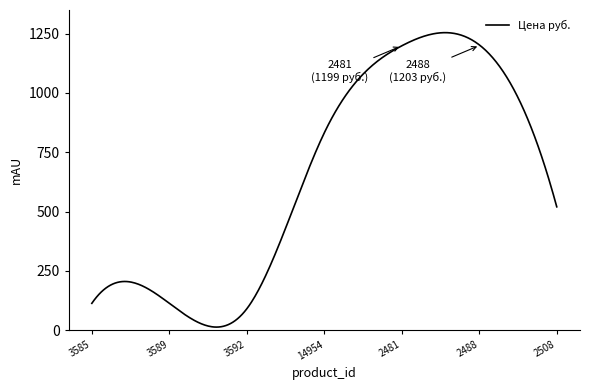

What is the difference between the maximum and minimum values?

1241.7